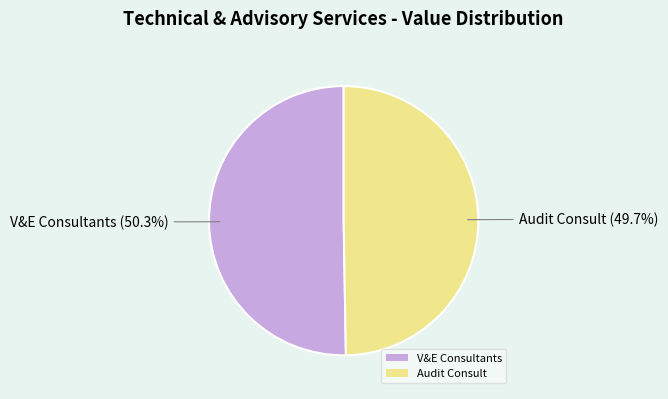

To the nearest percent, what is the average slice percentage?

50%